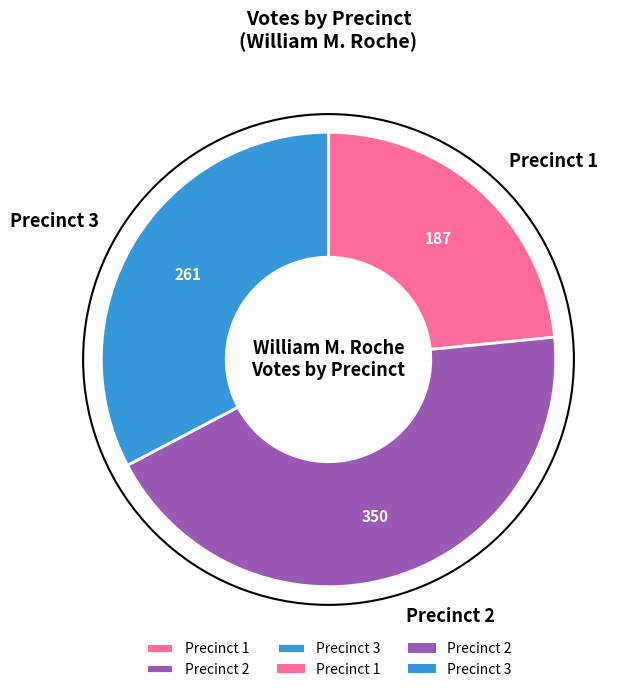

Rank the categories by value from lowest to highest.

Precinct 1, Precinct 3, Precinct 2